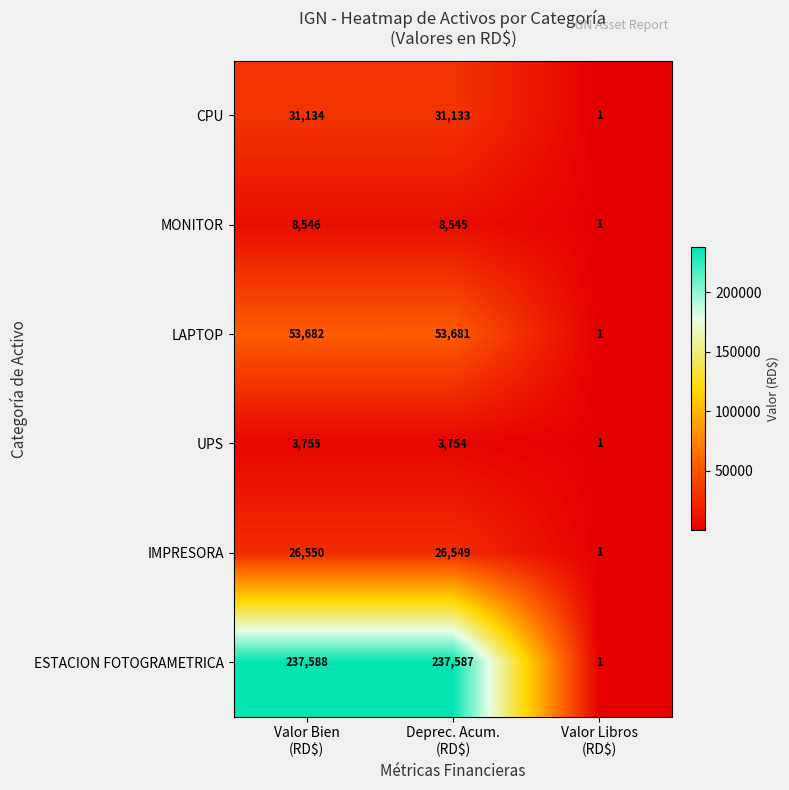

Reading right to left, transcribe all the data shown in this chart.

CPU: 1	31133	31134
MONITOR: 1	8545	8546
LAPTOP: 1	53681	53682
UPS: 1	3754	3755
IMPRESORA: 1	26549	26550
ESTACION FOTOGRAMETRICA: 1	237587	237588